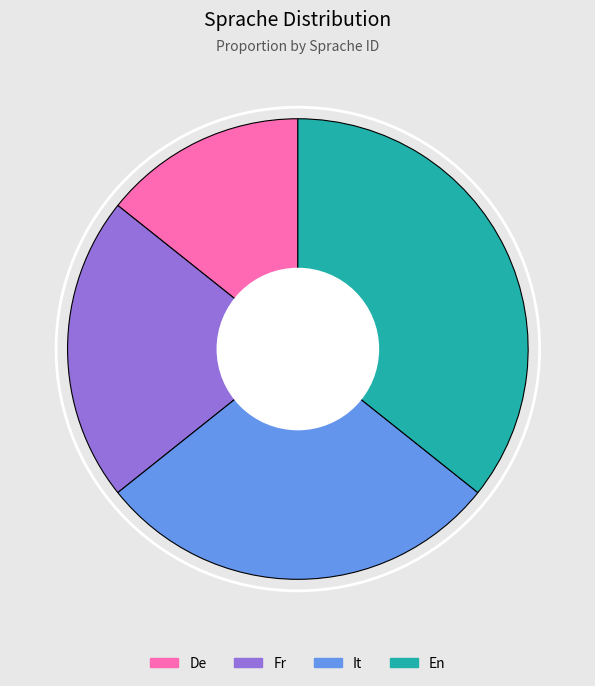

Is De the majority of the pie?

No